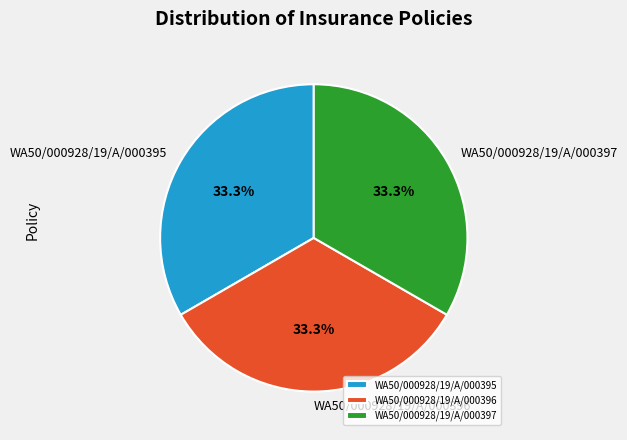

The WA50/000928/19/A/000396 slice represents 28% of the pie. True or false?

False